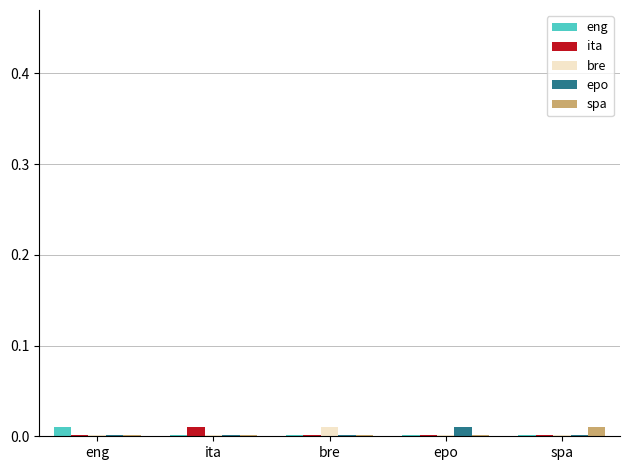

Is it true that spa equals 0.0 at spa?

True